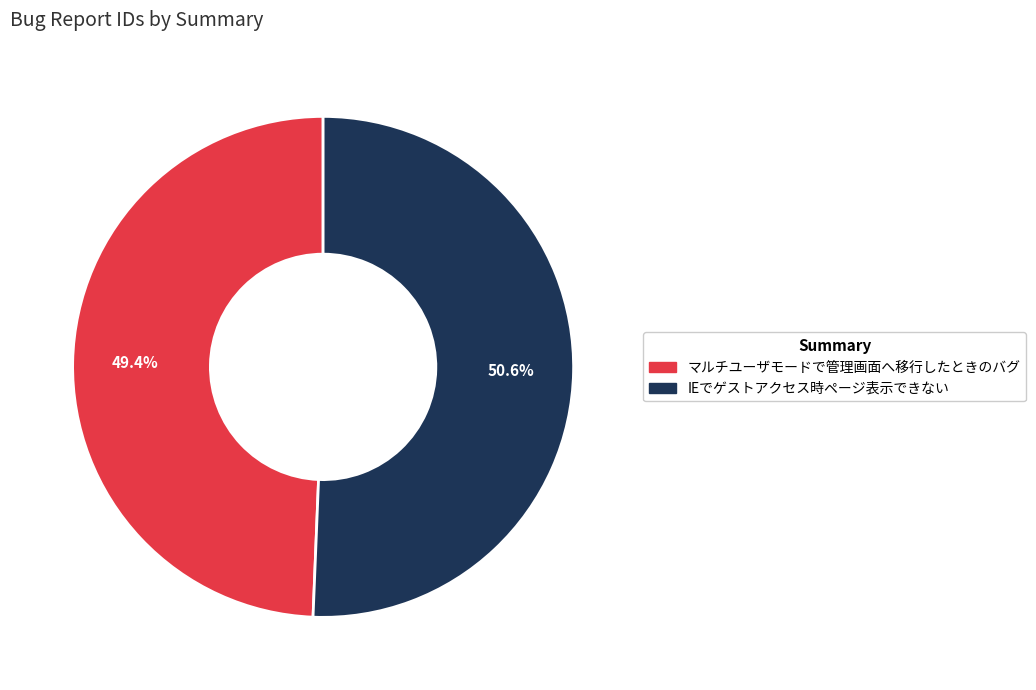

Which slice is the smallest?

マルチユーザモードで管理画面へ移行したときのバグ